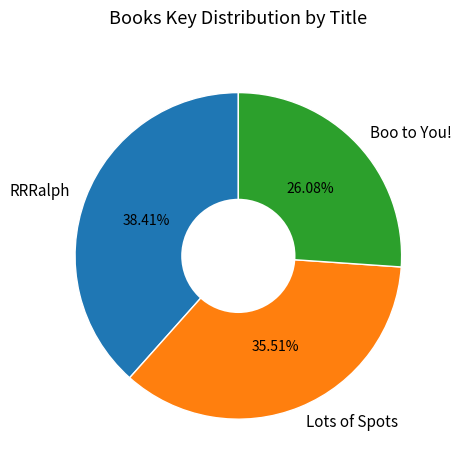

Is RRRalph the majority of the pie?

No